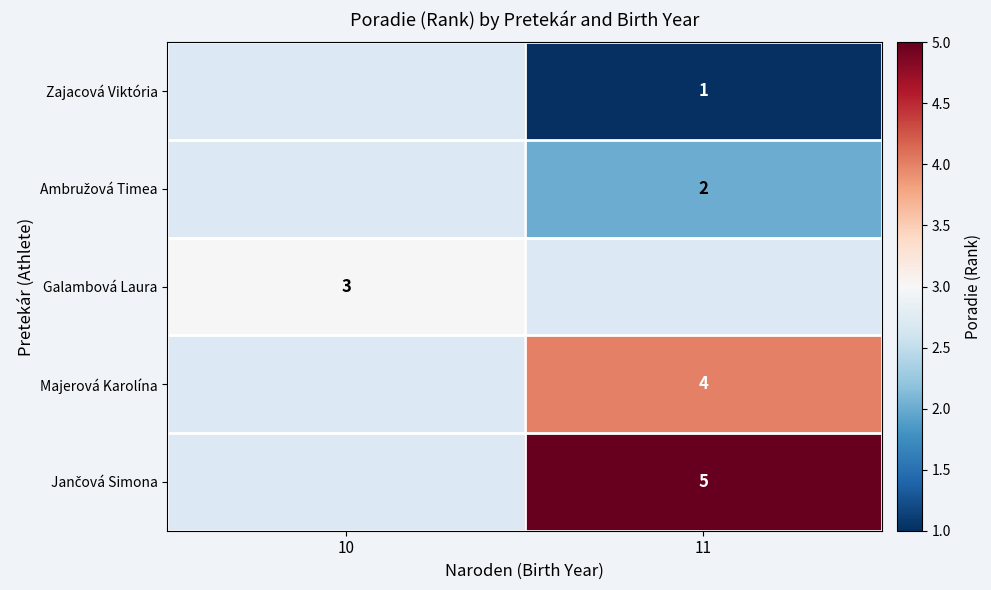

Is it true that Galambová Laura equals 3 at 10?

True